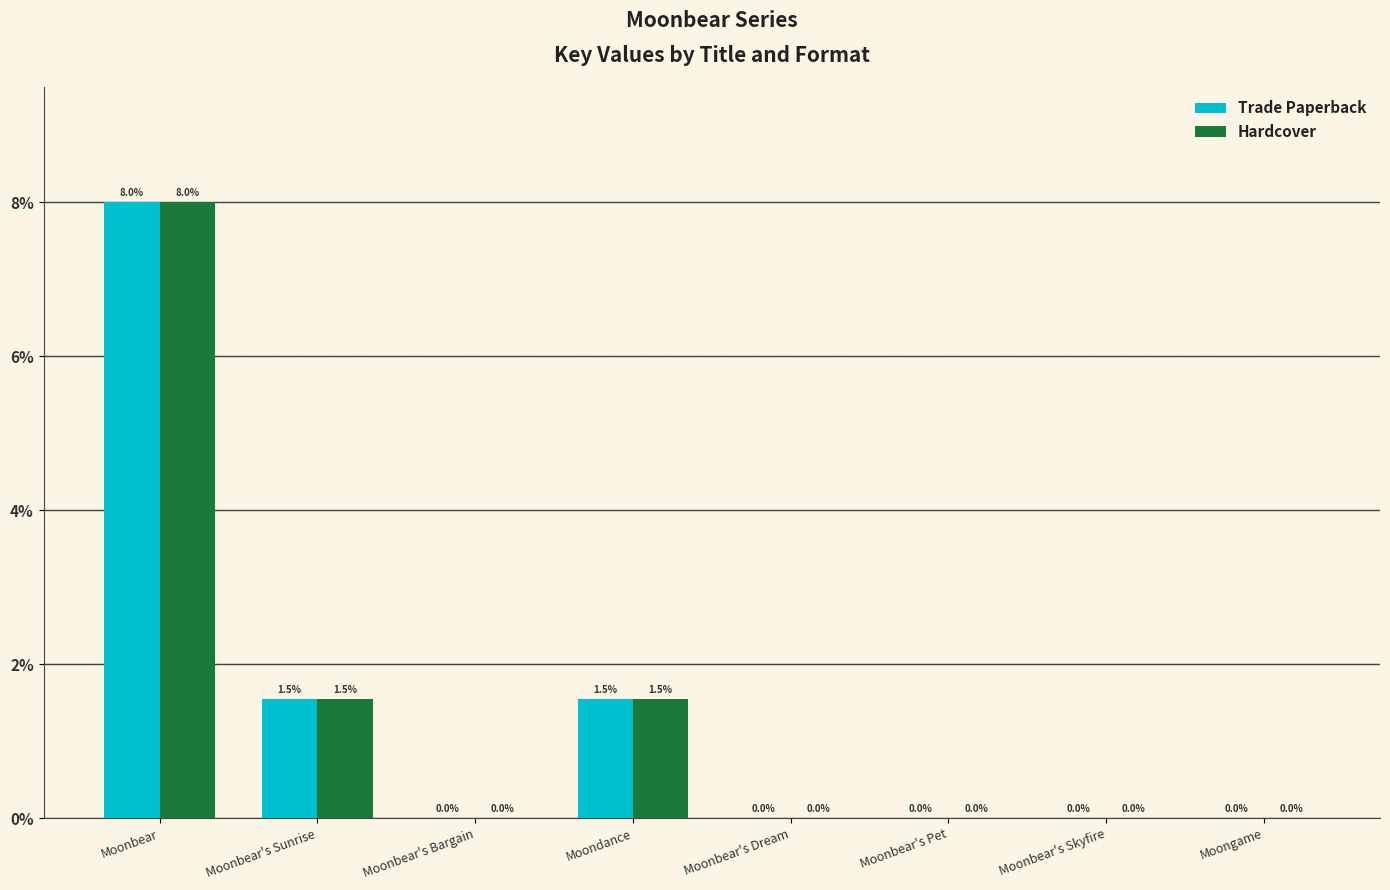

Is it true that Hardcover equals 0.0 at Moonbear's Skyfire?

True